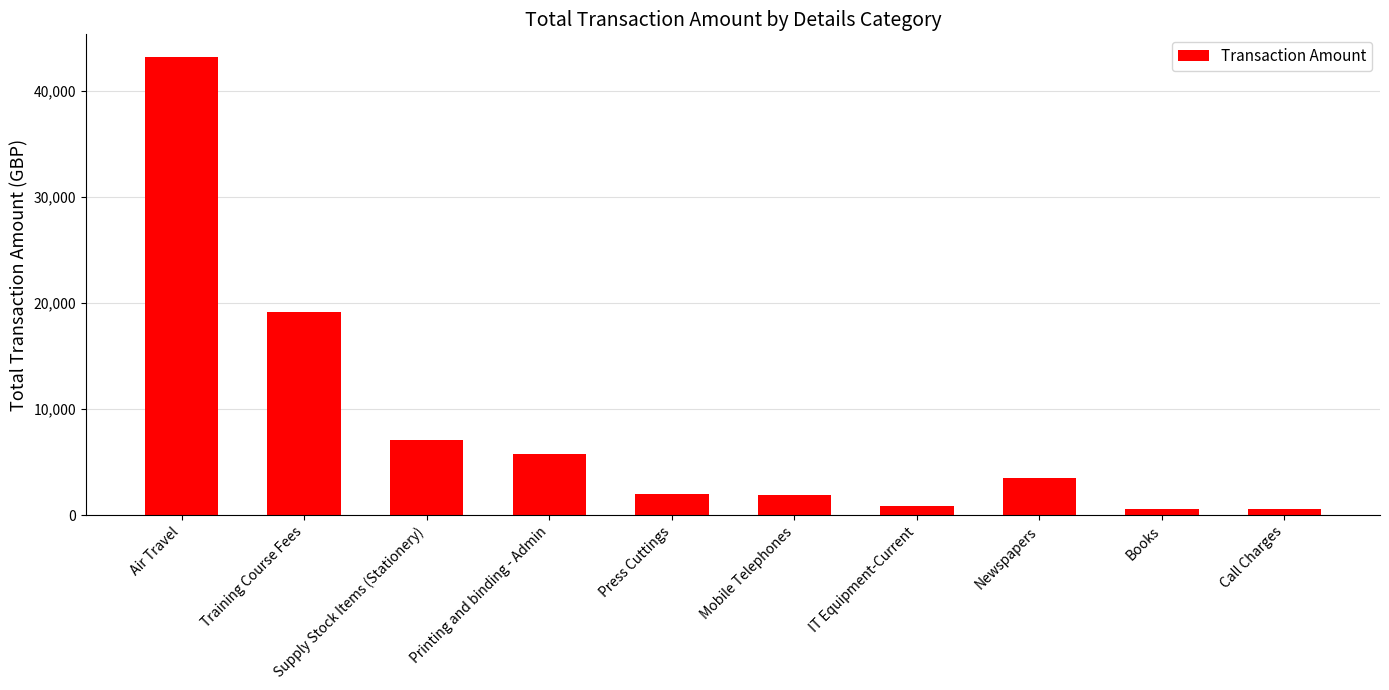

Read the value at Press Cuttings.

2022.8